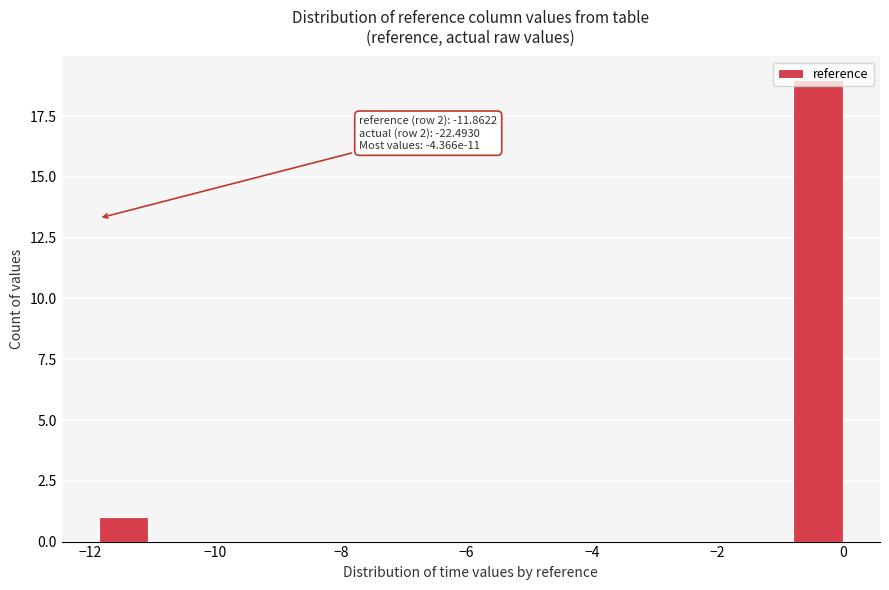

Around what value on the x-axis is the tallest bar? Give the approximate position of its centre, as read against the axis.

-0.4